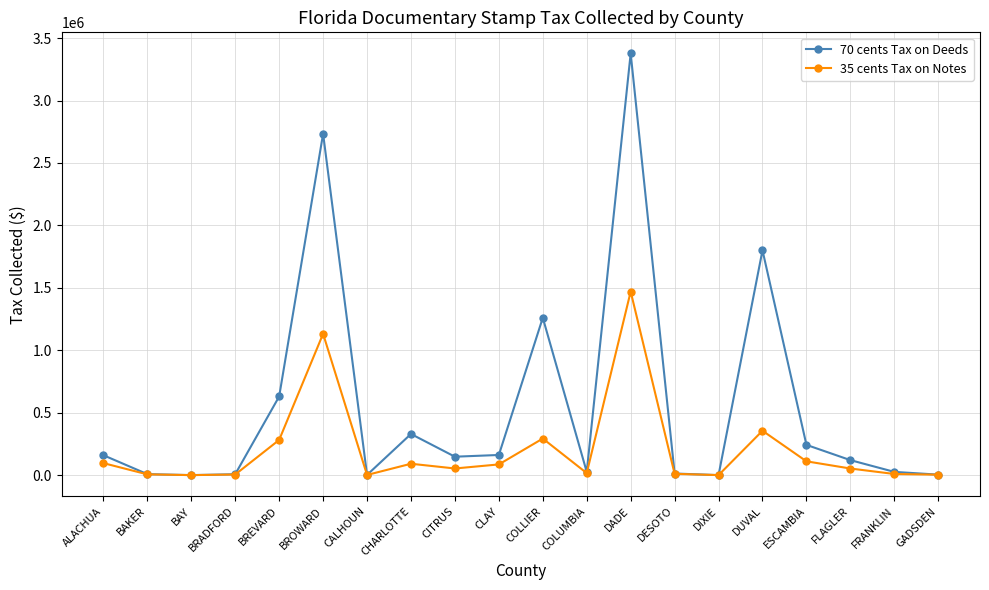

What is the sum of the 35 cents Tax on Notes values at DUVAL and DIXIE?

355207.3